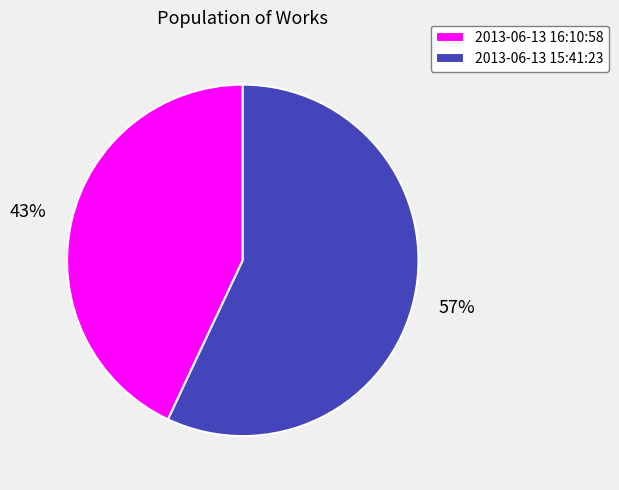

Combined, do 2013-06-13 16:10:58 and 2013-06-13 15:41:23 account for over 50%?

Yes